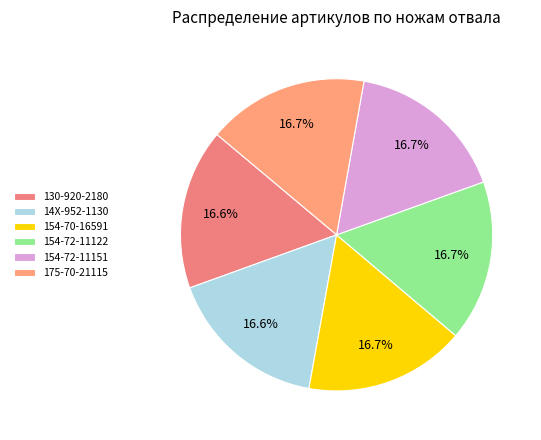

Is there a majority slice in this chart?

No